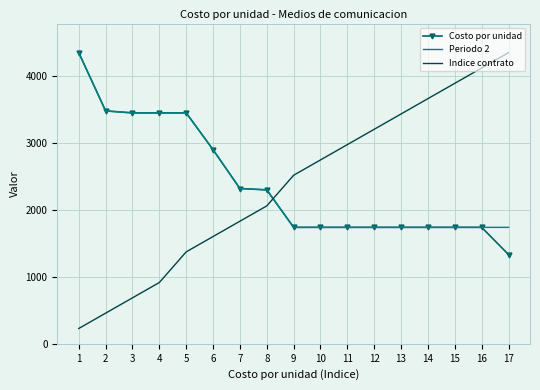

How many times do Indice contrato and Costo por unidad cross each other?

1